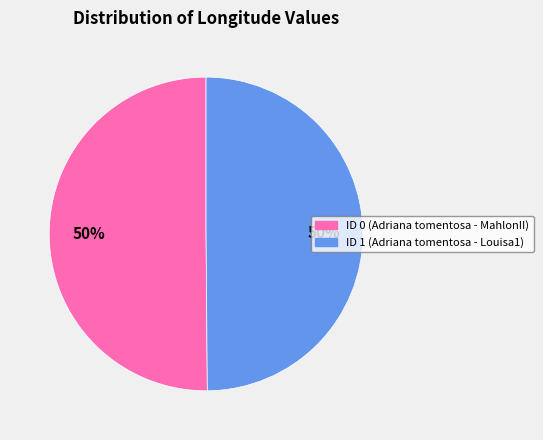

To the nearest percent, what is the combined percentage of ID 1 and ID 0?

100%